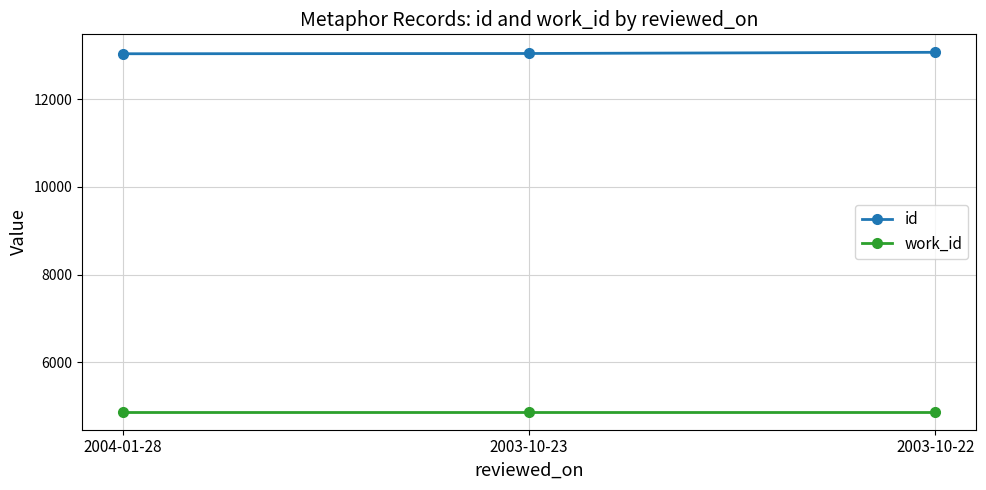

What are all the series names shown in the legend?

id, work_id